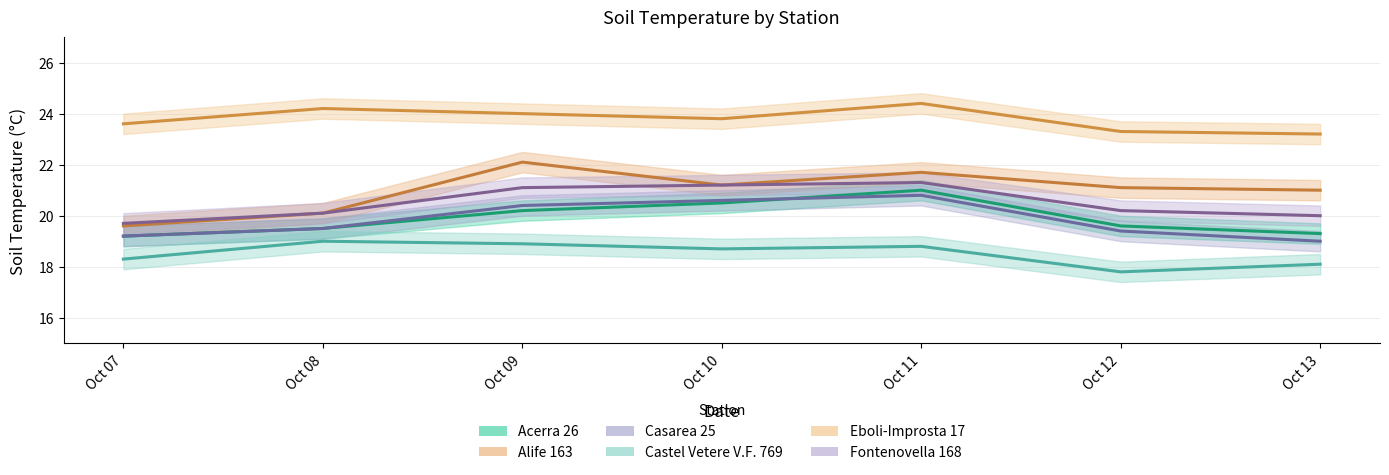

Rank the series by their maximum value, from lowest to highest.

Castel Vetere V.F. 769, Casarea 25, Acerra 26, Fontenovella 168, Alife 163, Eboli-Improsta 17